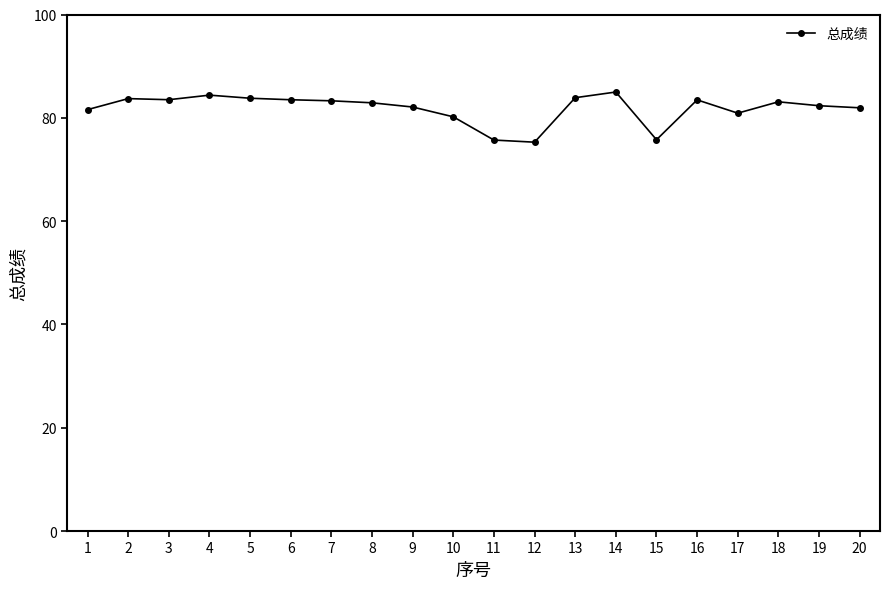

What is the sum of the values at 7 and 15?

159.0